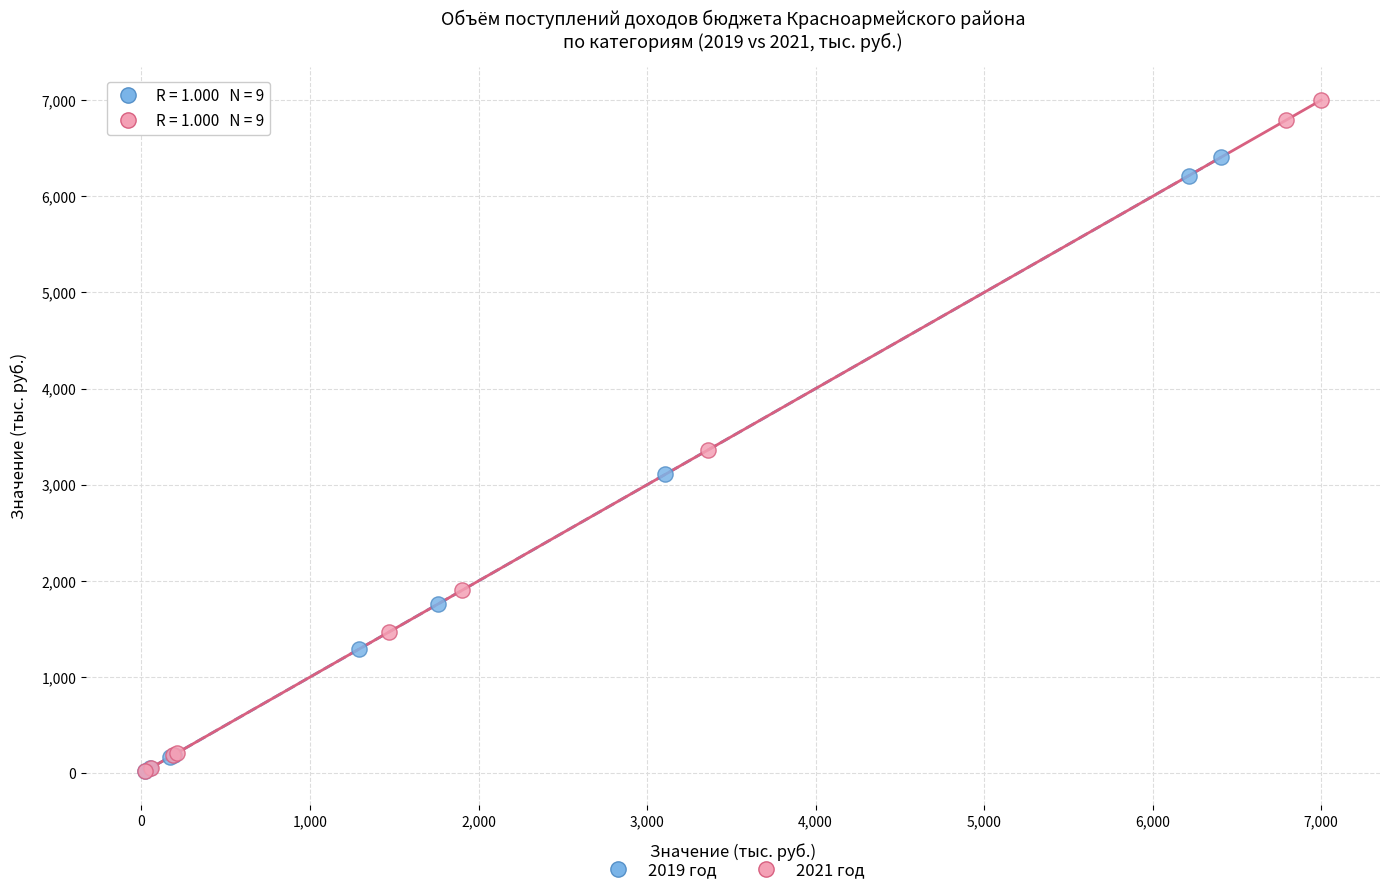

What are all the series names shown in the legend?

2019 год, 2021 год